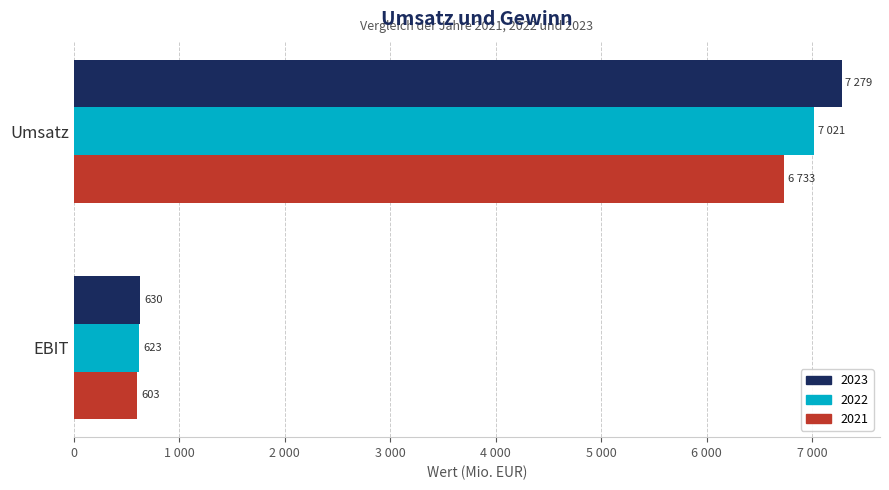

Count the 2022 values in the range 623 to 7021.

2